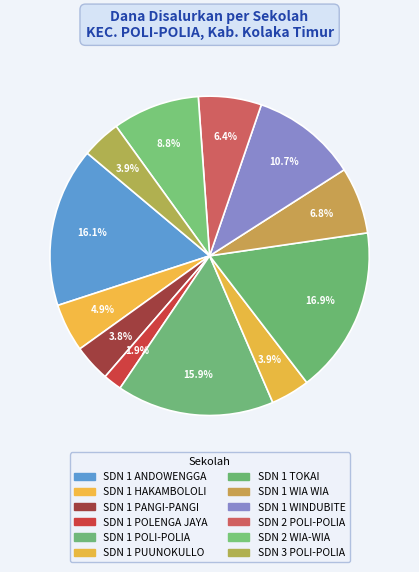

Count the number of slices in the pie.

12